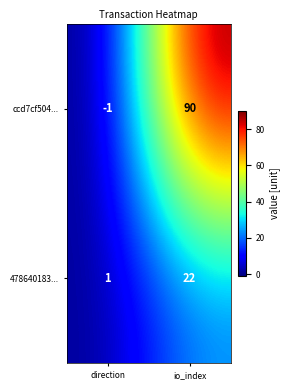

Reading left to right, list all the values displayed in this chart.

ccd7cf504...: direction=-1	io_index=90
478640183...: direction=1	io_index=22